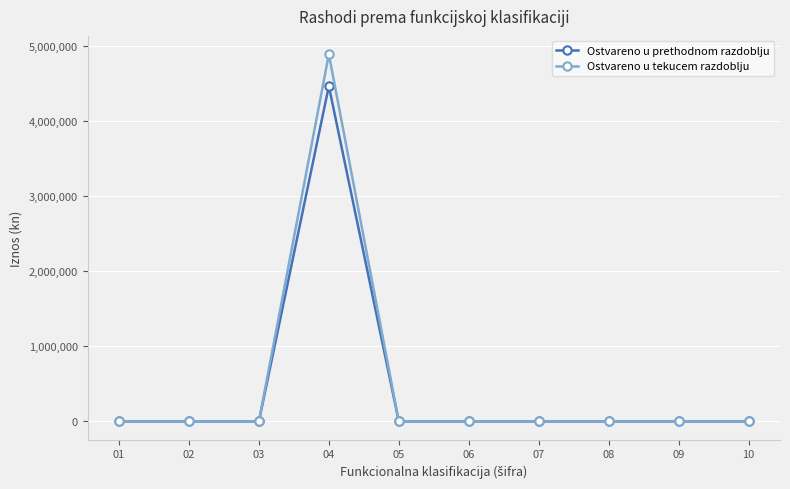

The value of Ostvareno u tekucem razdoblju at 04 is 2785763.5. True or false?

False